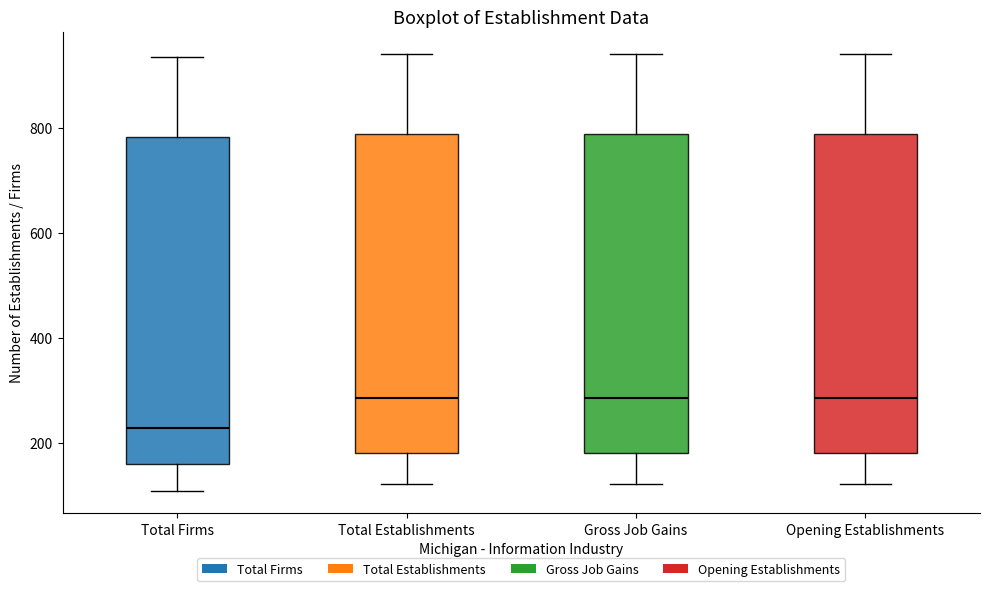

Where is the upper edge of the box for Gross Job Gains on the y-axis? The values are not printed on the chart, so give them approximately, as read against the axis.

780